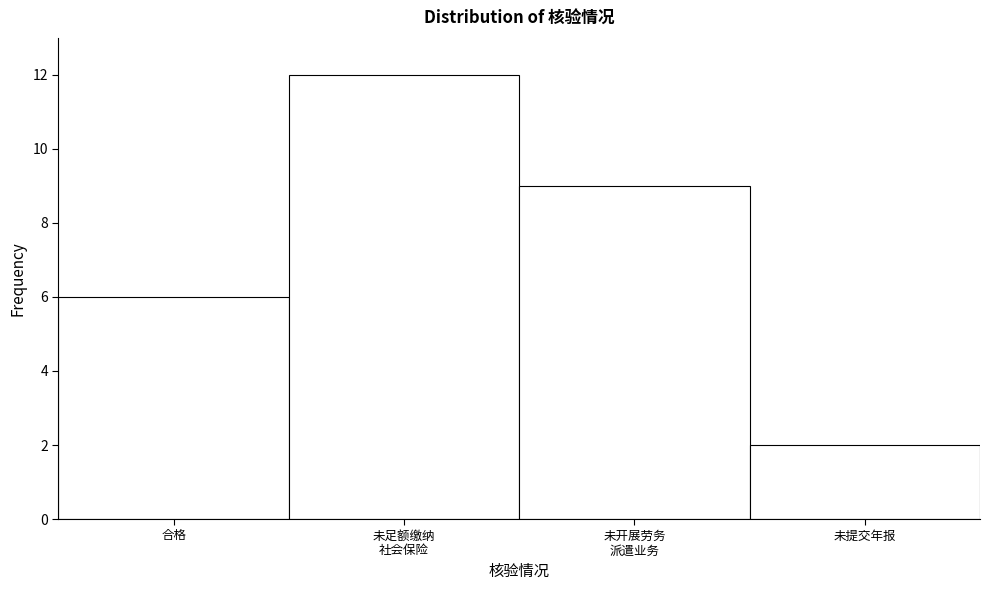

Reading left to right, transcribe all the data shown in this chart.

6	12	9	2